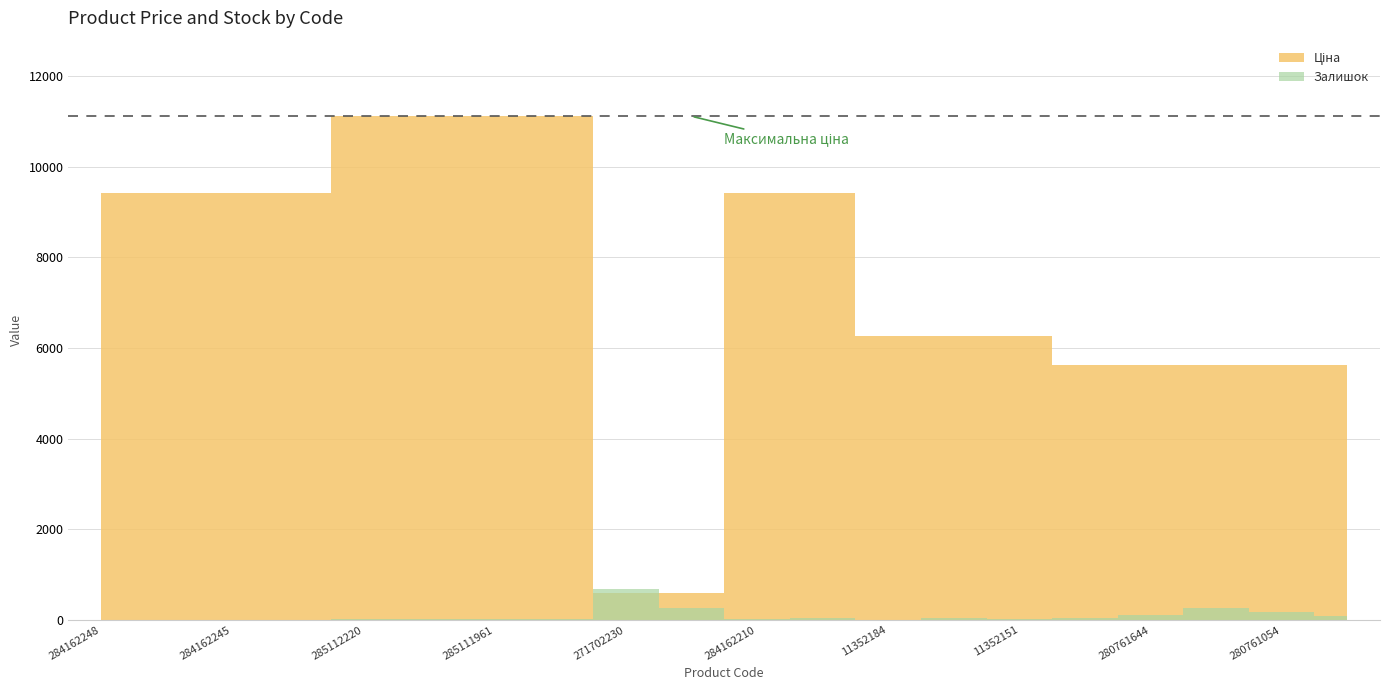

How many times do Залишок and Ціна cross each other?

2